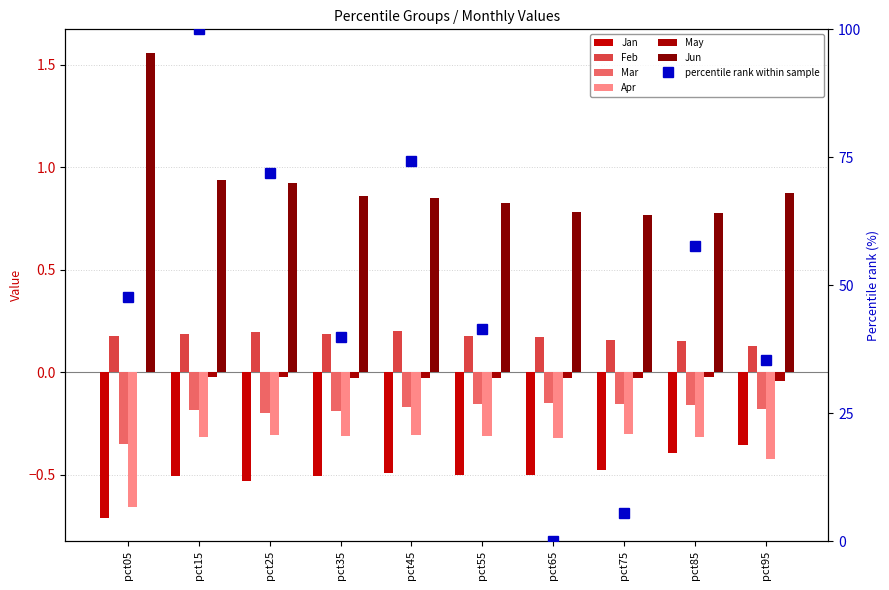

Are the bars grouped side by side (vs. stacked)?

Yes